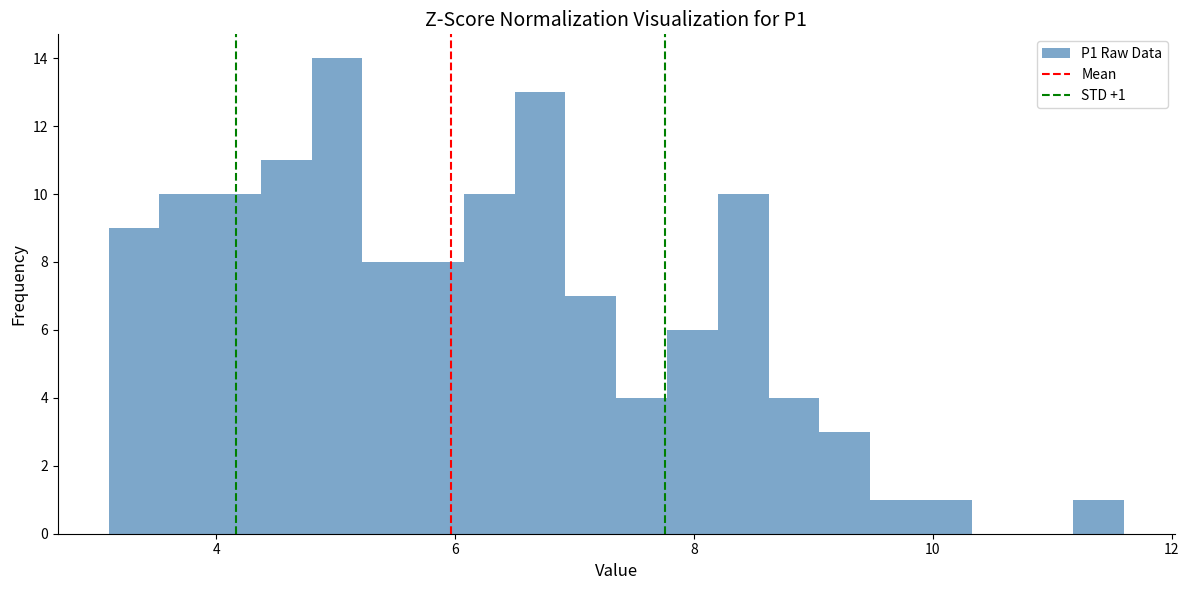

Read against the x-axis, roughly where is the centre of the tallest bar?

5.0